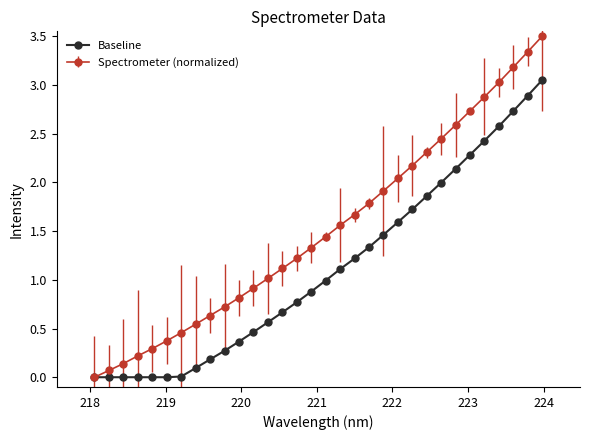

Which series has the largest range (max minus min)?

Spectrometer (normalized)